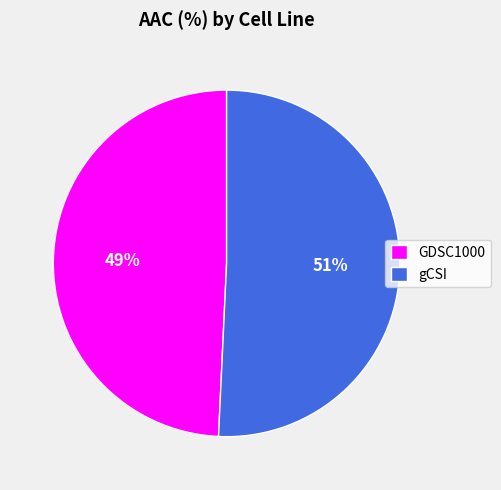

Count the number of slices in the pie.

2